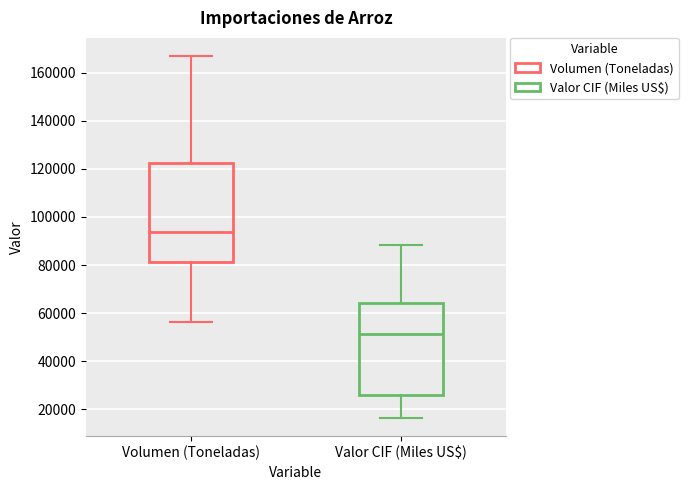

Reading left to right, transcribe this box plot: for each box, give where its median line is, the range the box spans, and where its two whiskers end, as read against the y-axis. The values are not printed on the chart, so give them approximately, as read against the axis.

Volumen (Toneladas): median 94000, box 82000 to 122000, whiskers 56000 to 166000
Valor CIF (Miles US$): median 52000, box 26000 to 64000, whiskers 16000 to 88000